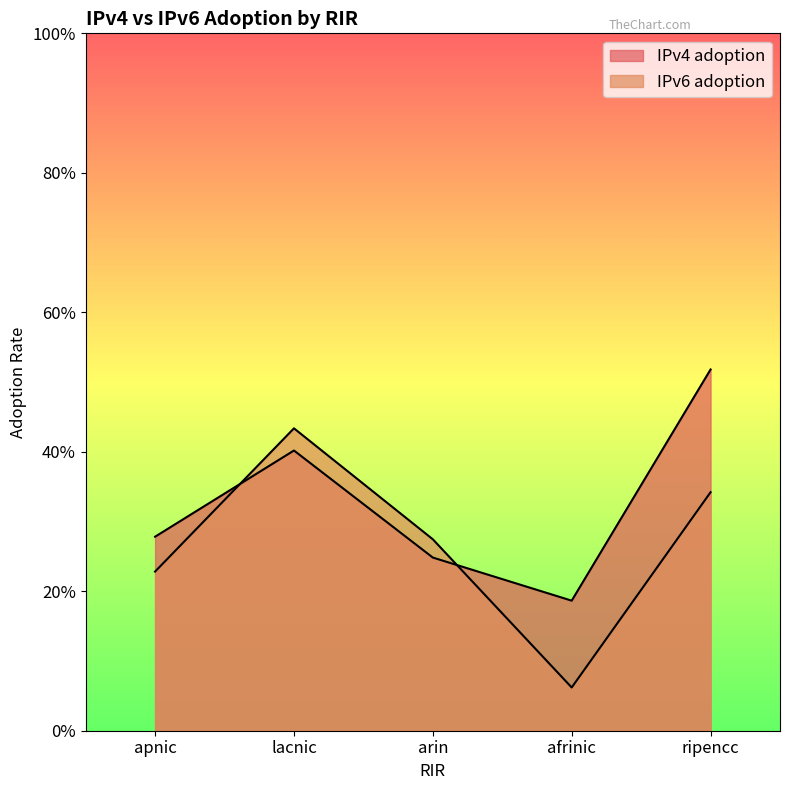

What is the spread (max minus min) of values at afrinic?

0.1